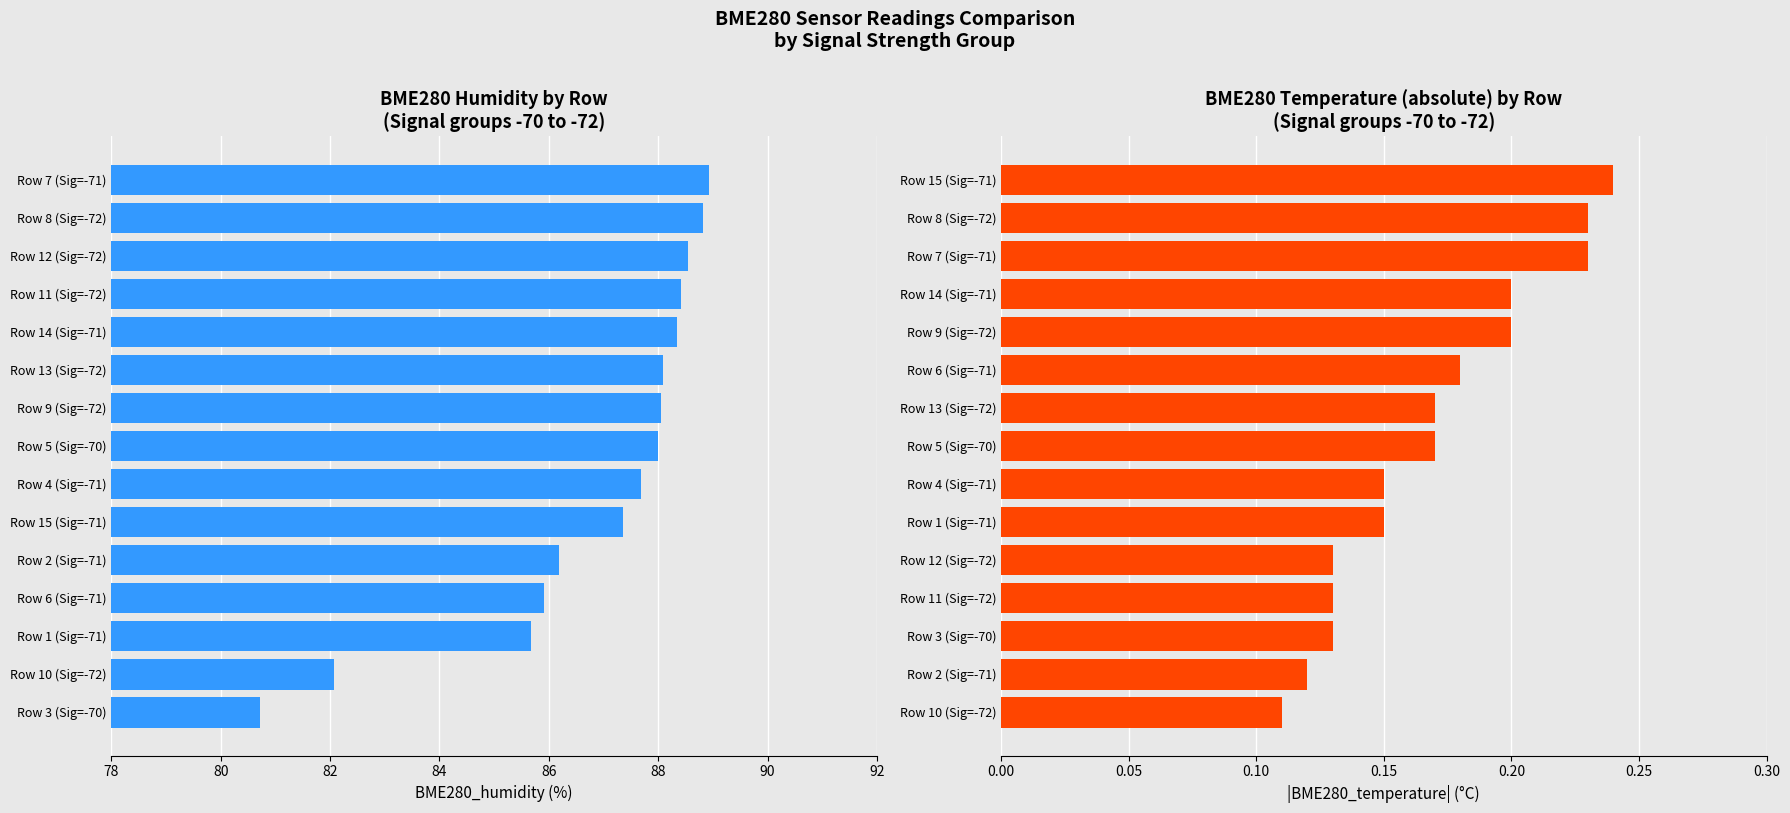

What is the difference between the maximum and minimum values in the BME280_temperature (abs) series?

0.1